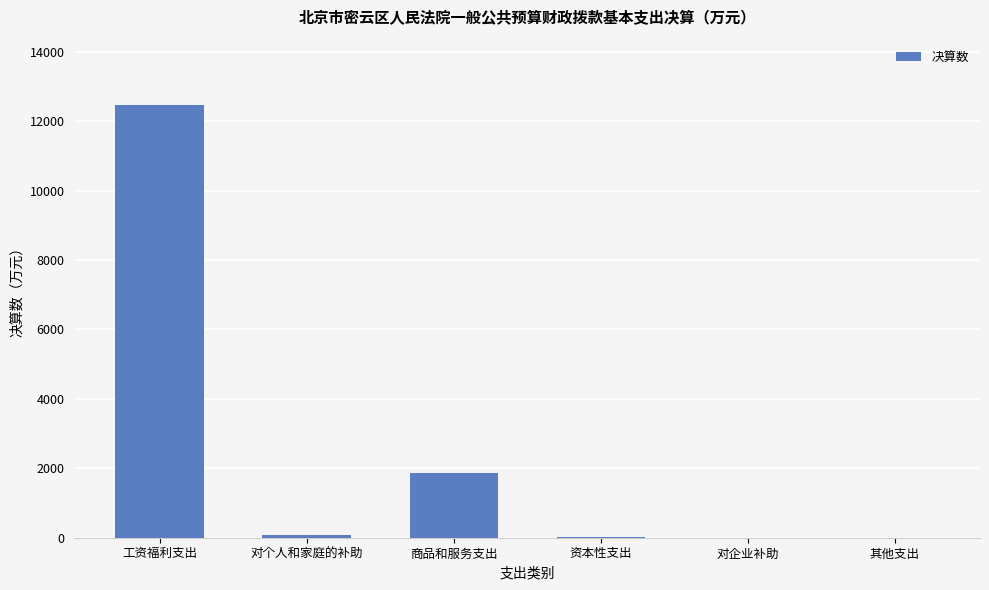

Which category has the highest value across all series?

工资福利支出